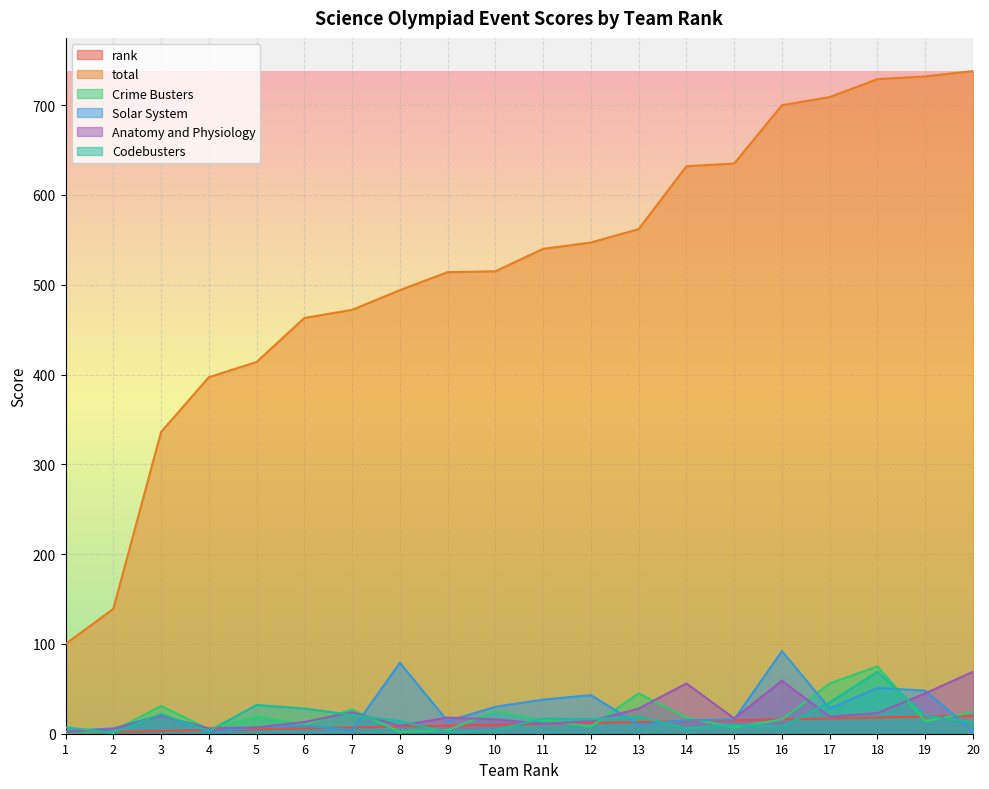

What value does the rank series have at 17, to the nearest 5?

15